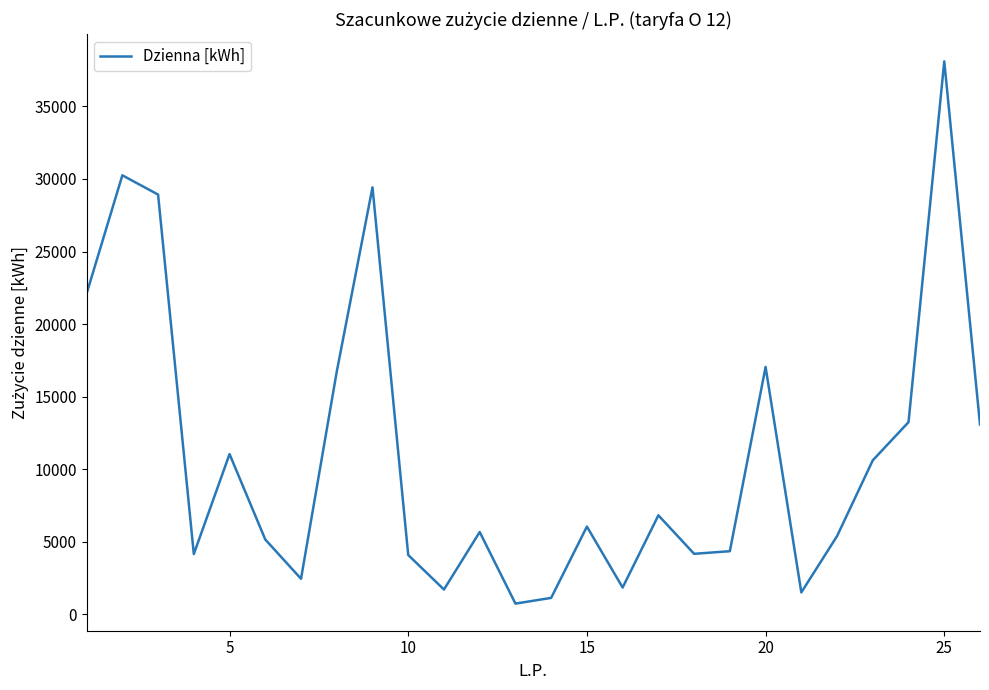

What is the maximum value shown in the chart?

38103